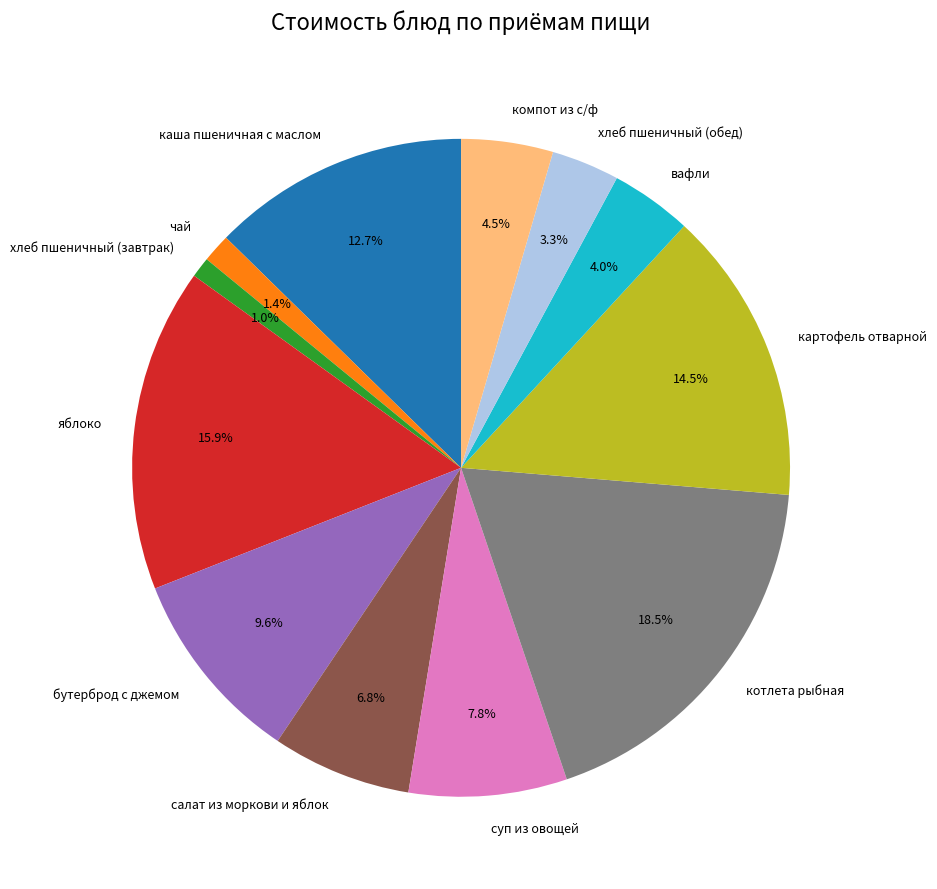

Combined, do вафли and чай account for over 50%?

No